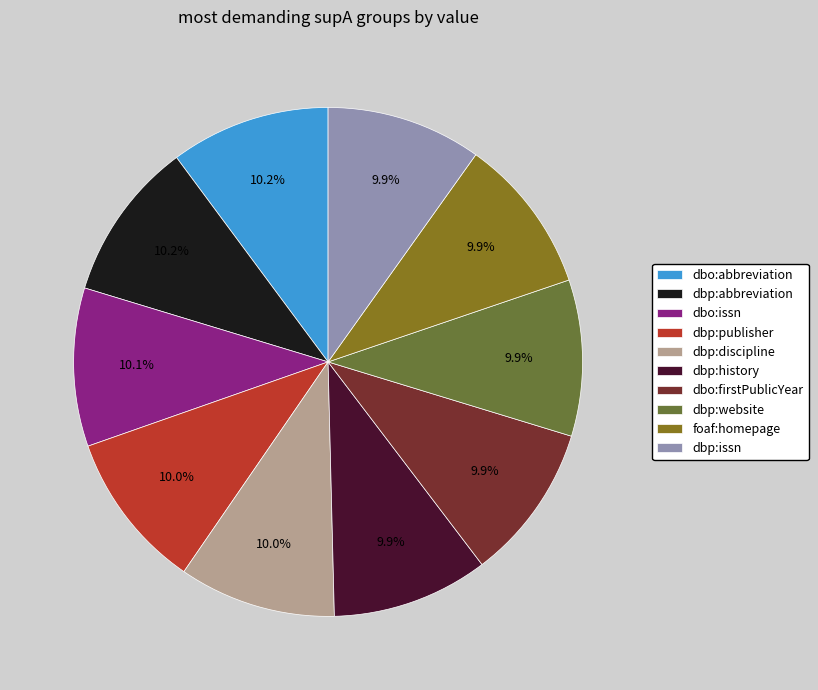

What is the total percentage of dbp:discipline and dbp:history?

19.9%